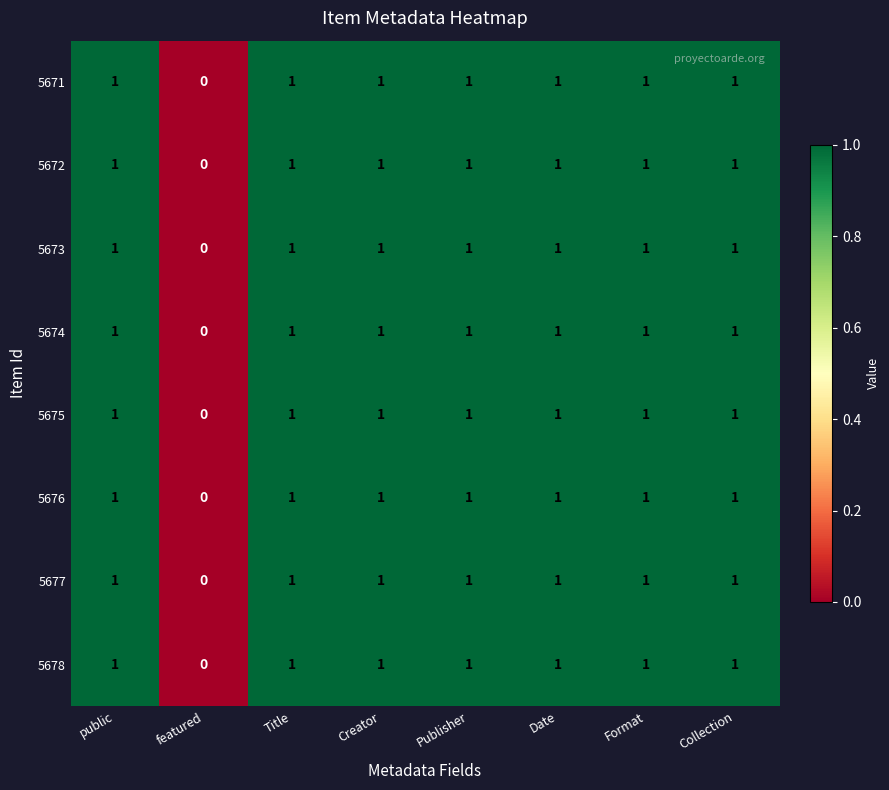

Which label corresponds to the smallest value in the chart?

featured